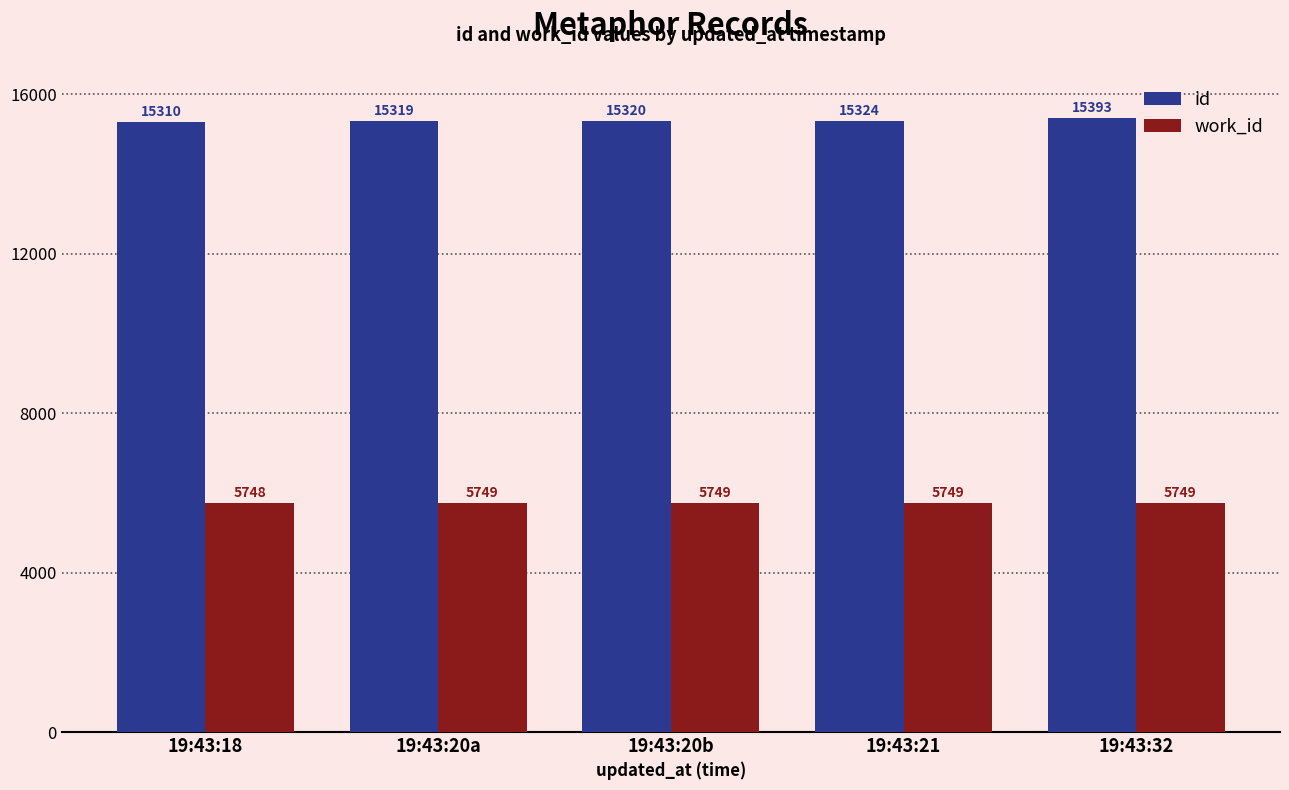

How many data points in work_id are less than 5749?

1